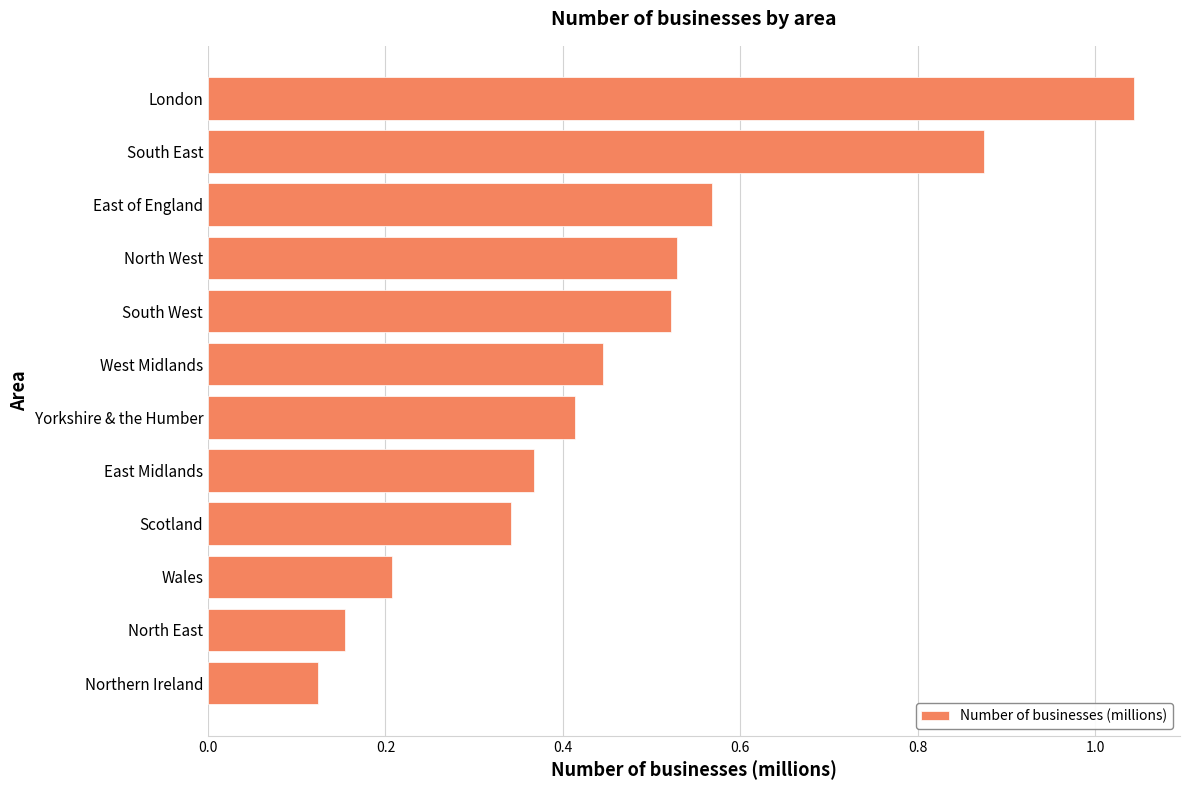

What is the label of the 9th bar from the bottom?

North West